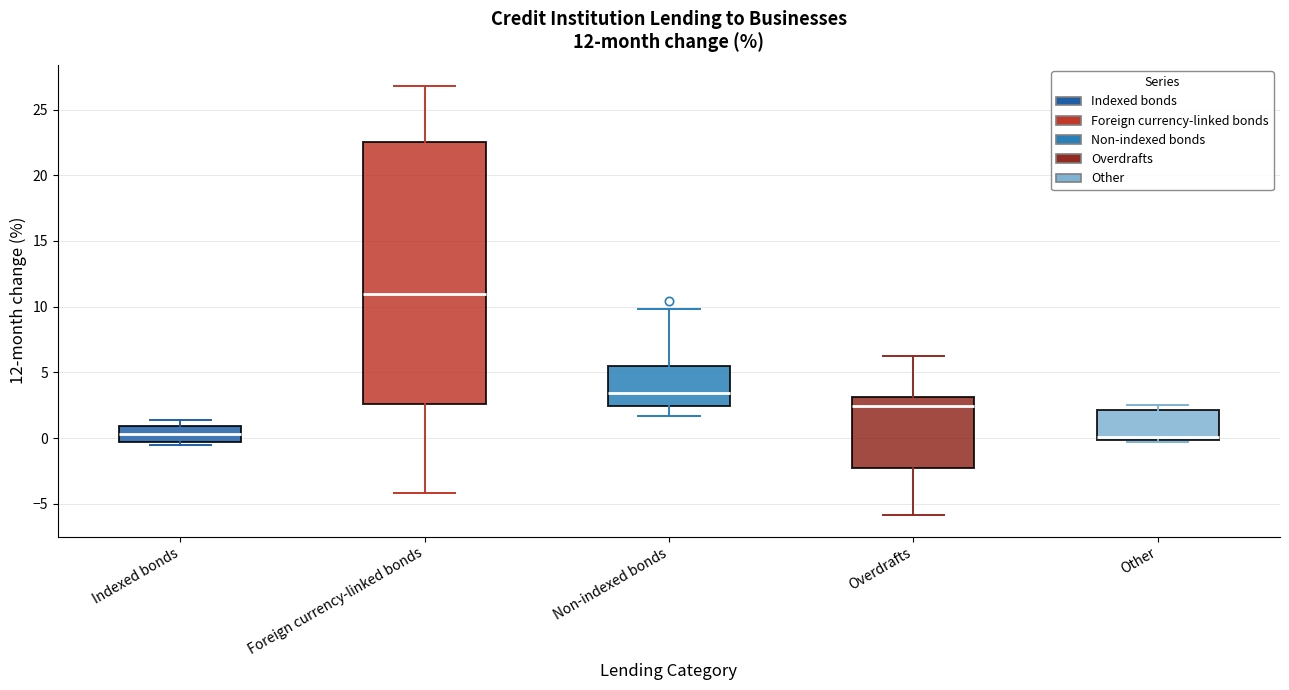

Which box is the tallest, from its lower edge to its upper edge?

Foreign currency-linked bonds